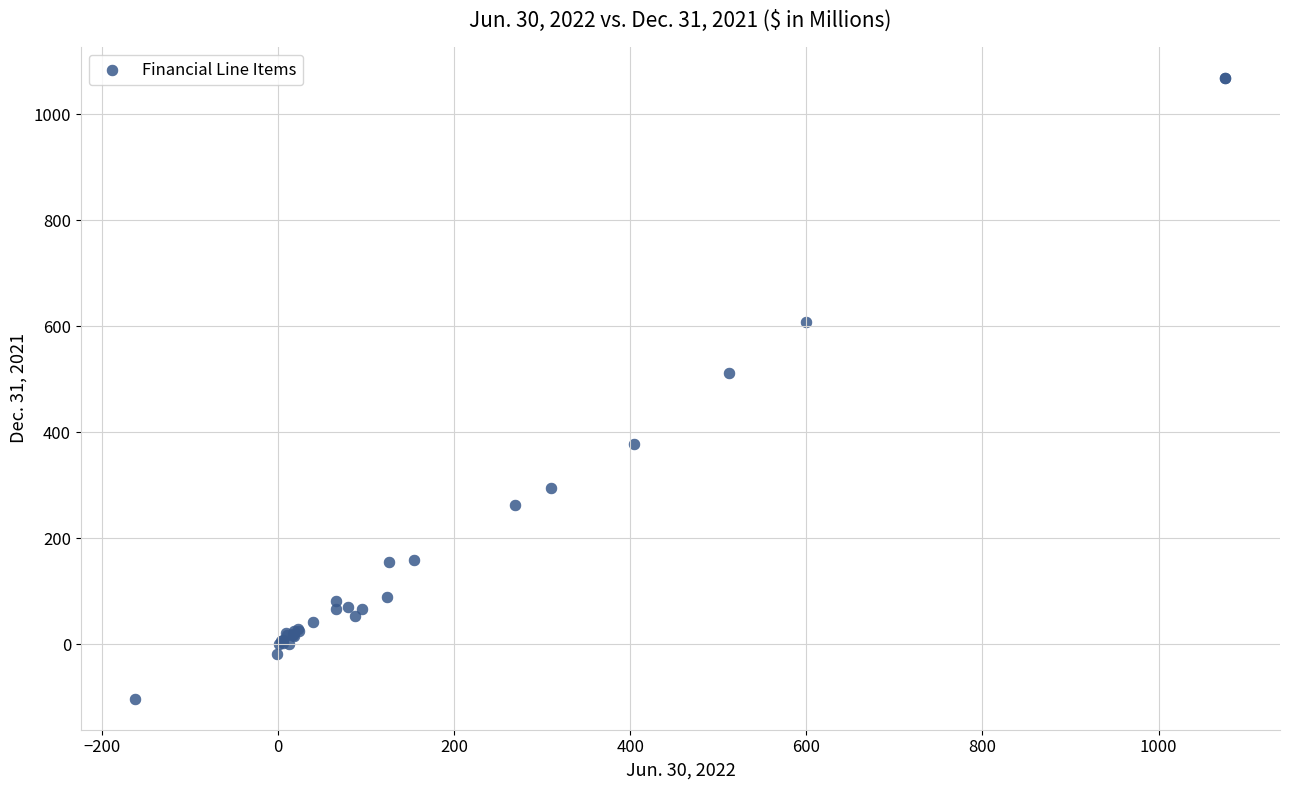

What Y value in the scatter plot is closest to 483?

512